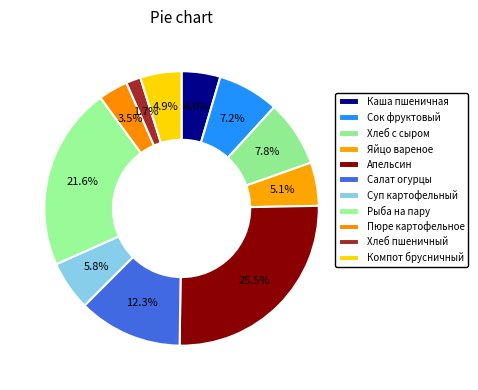

Count the number of slices in the pie.

11